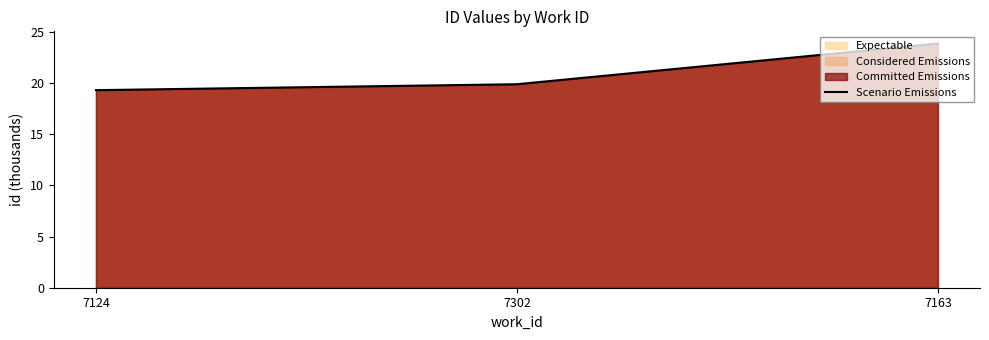

Which has a higher value, 7302 or 7163?

7163